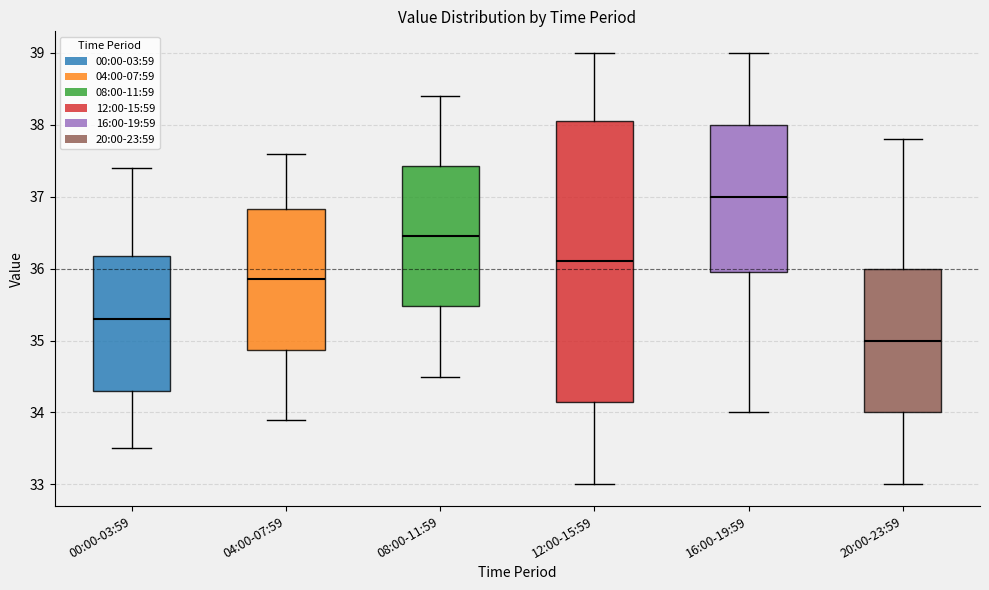

Which box has the lowest median line?

20:00-23:59